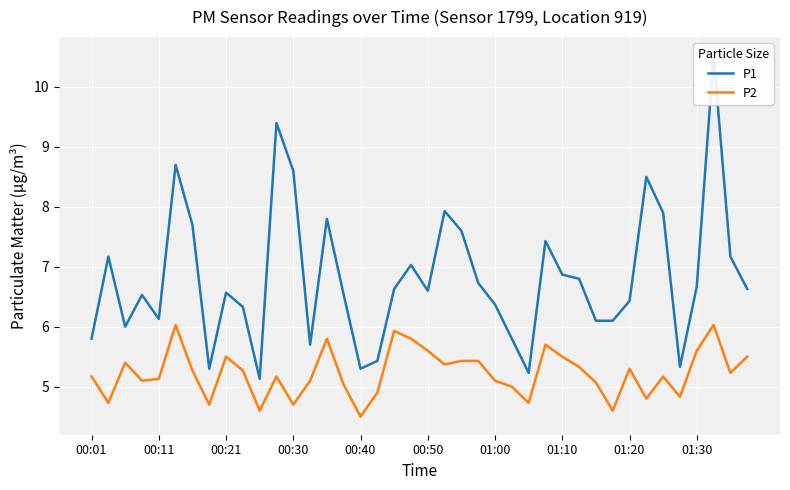

The P2 series shows 5.3 at 01:20. True or false?

True